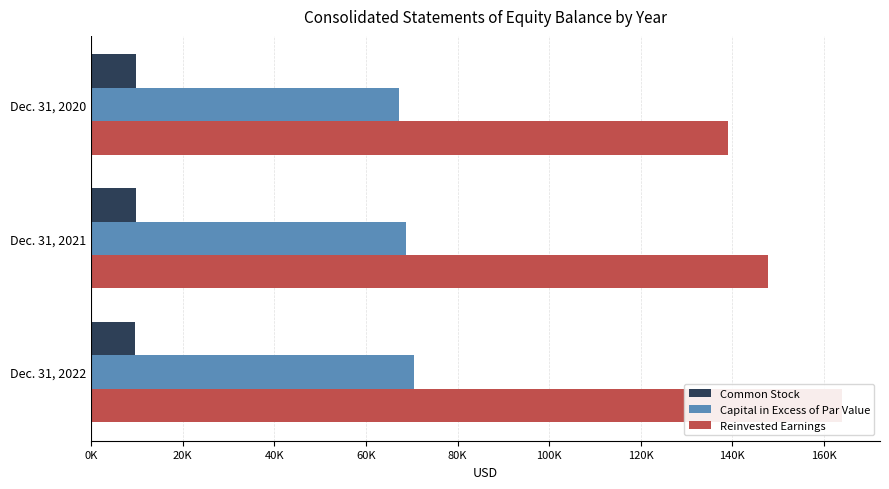

At Dec. 31, 2022, list the series in order from largest to smallest.

Reinvested Earnings, Capital in Excess of Par Value, Common Stock